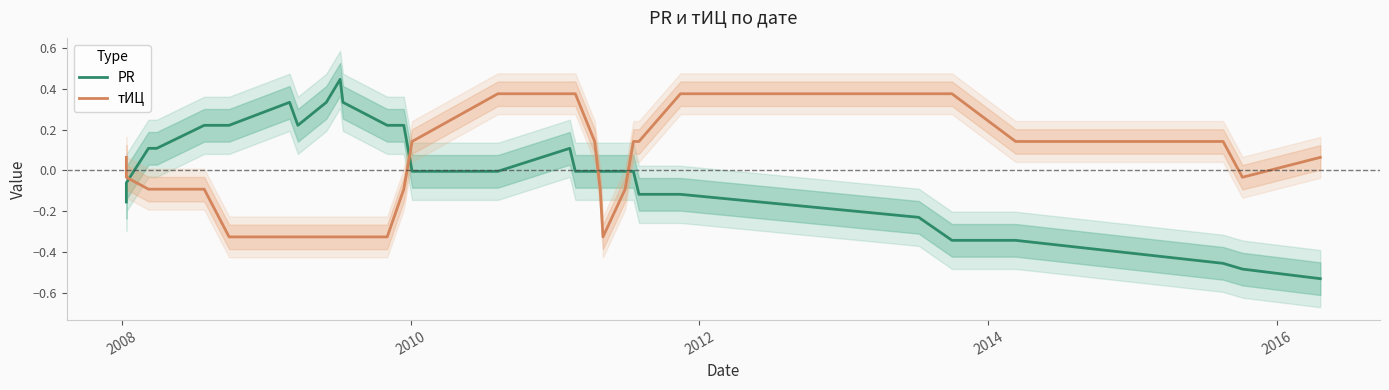

At how many categories does at least one series exceed 0?

25